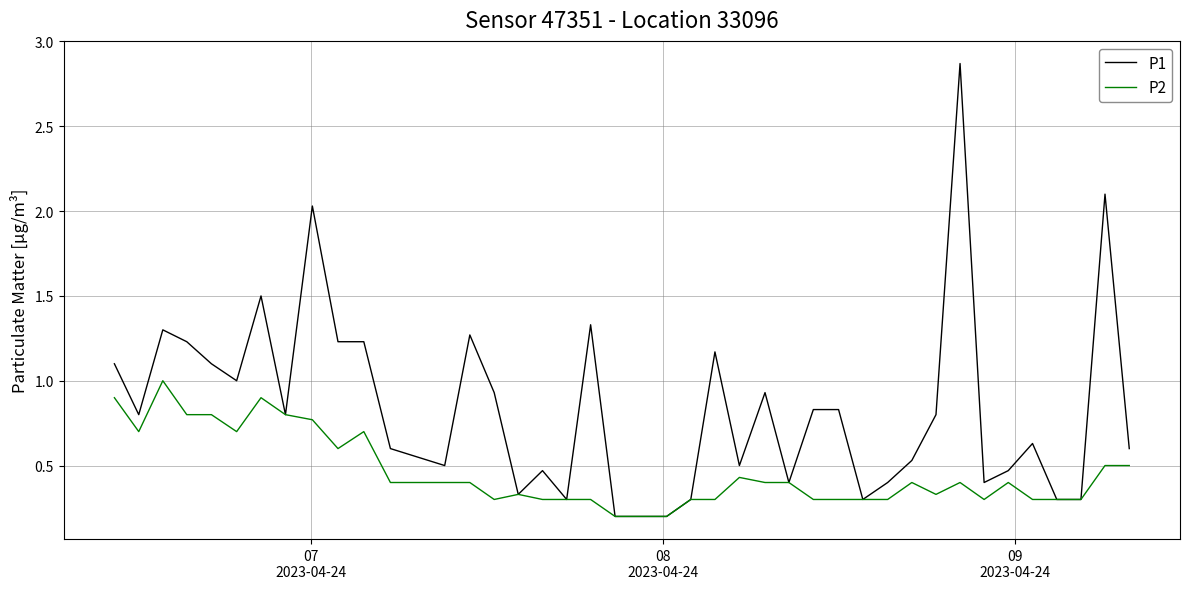

Is this an area chart (filled region under the line)?

No